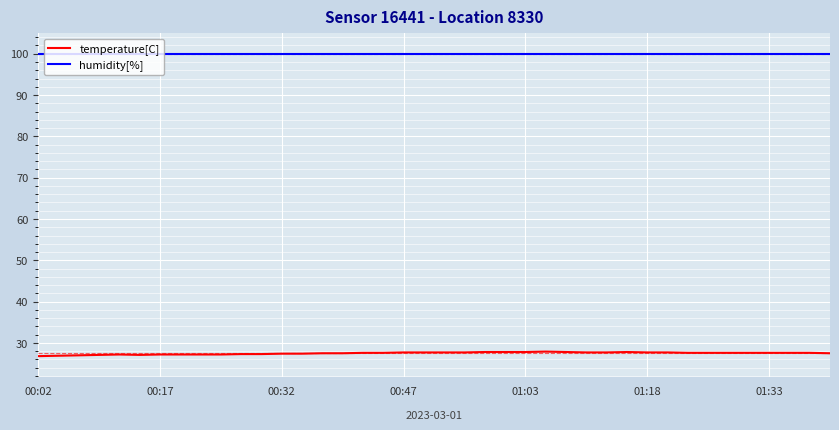

Which series has the largest total across all categories?

humidity[%]